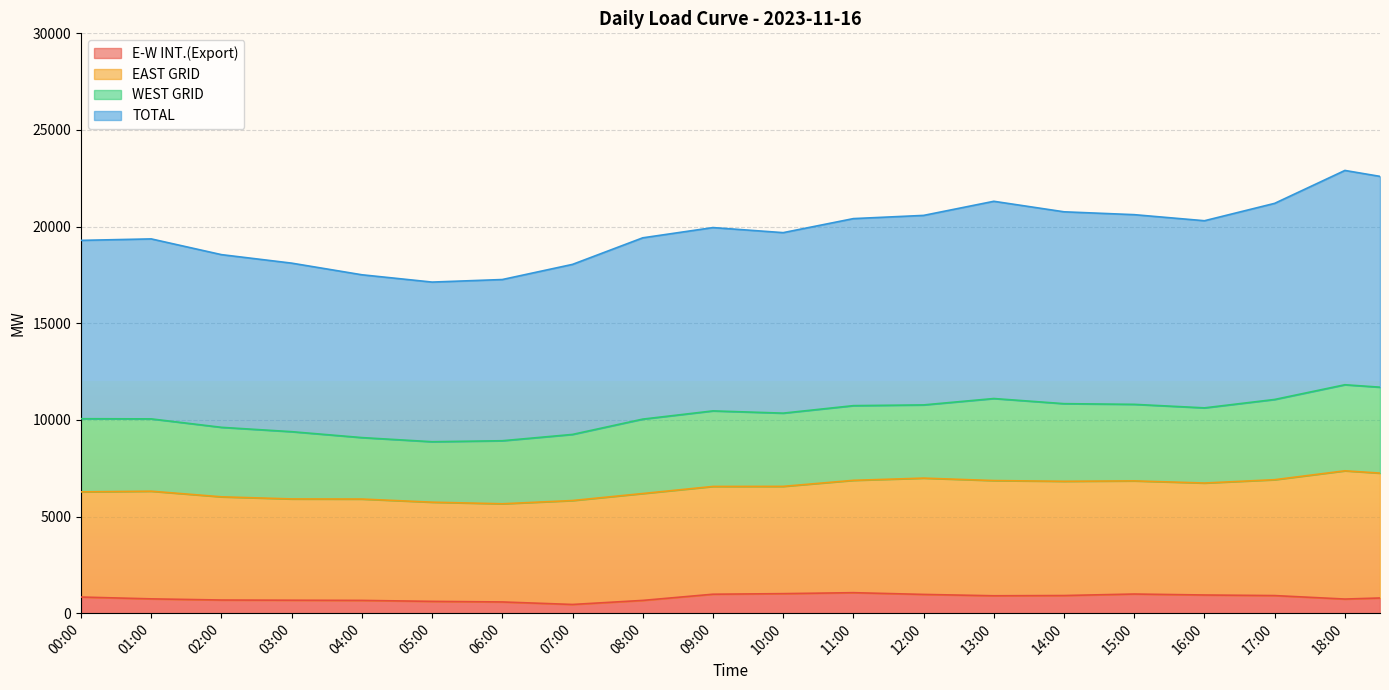

Count the number of categories in the chart.

38